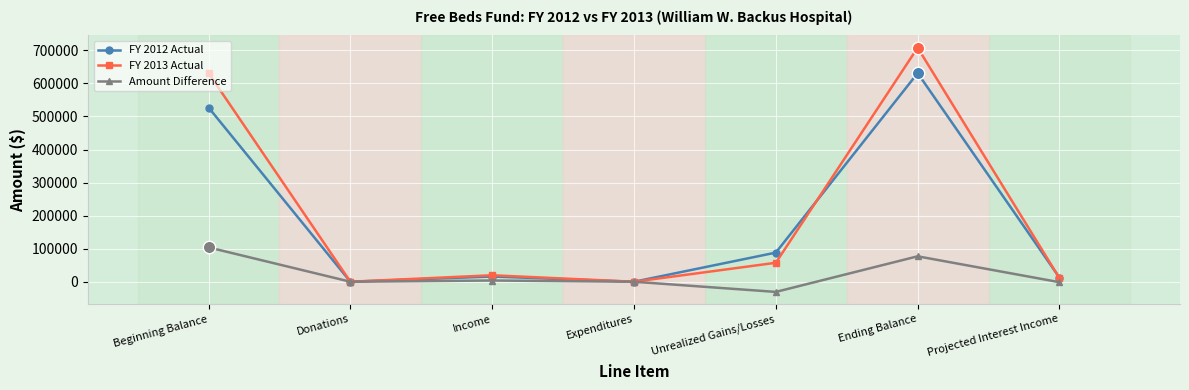

Which series has the largest total across all categories?

FY 2013 Actual